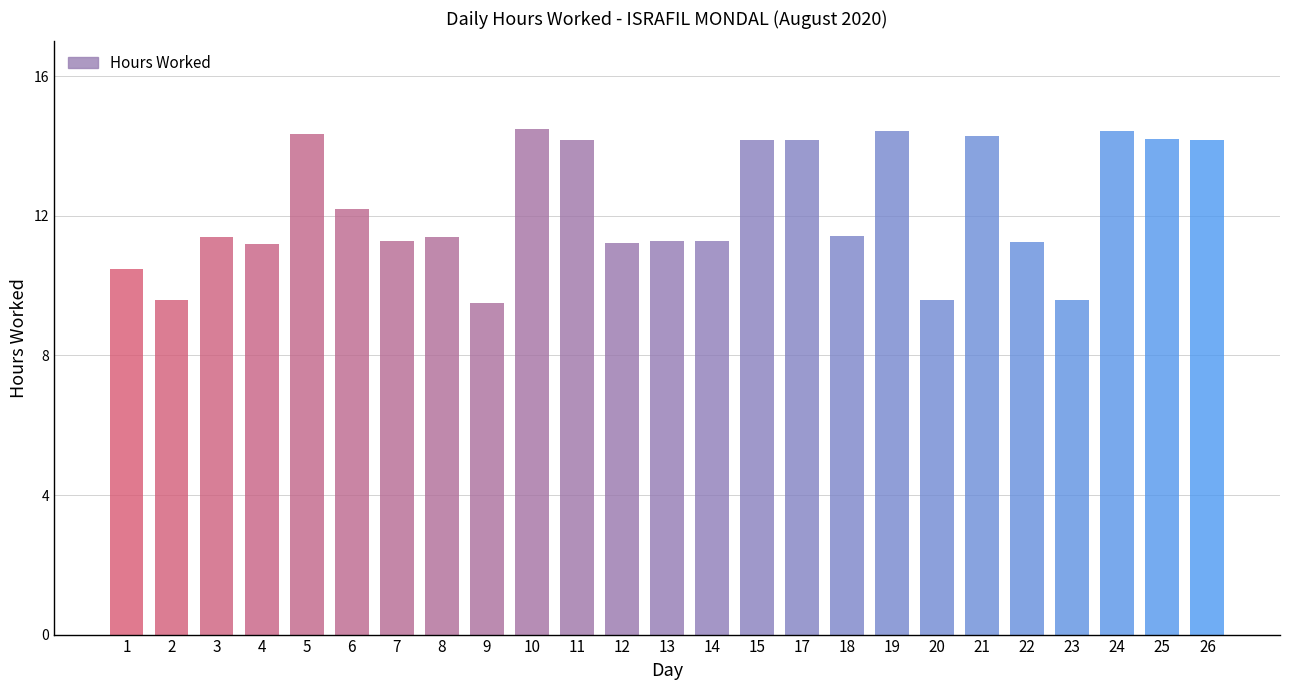

What value does the data have at 13?

11.3